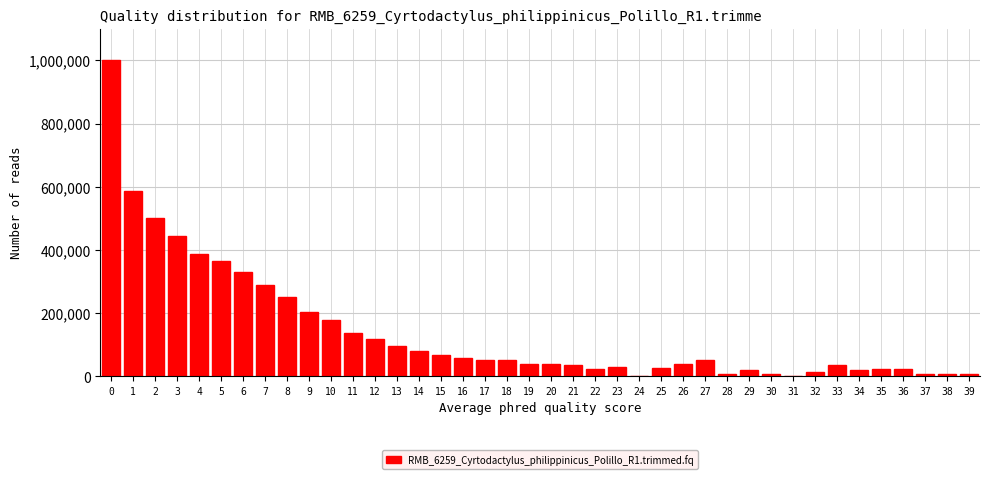

What is the maximum value shown in the chart?

1000000